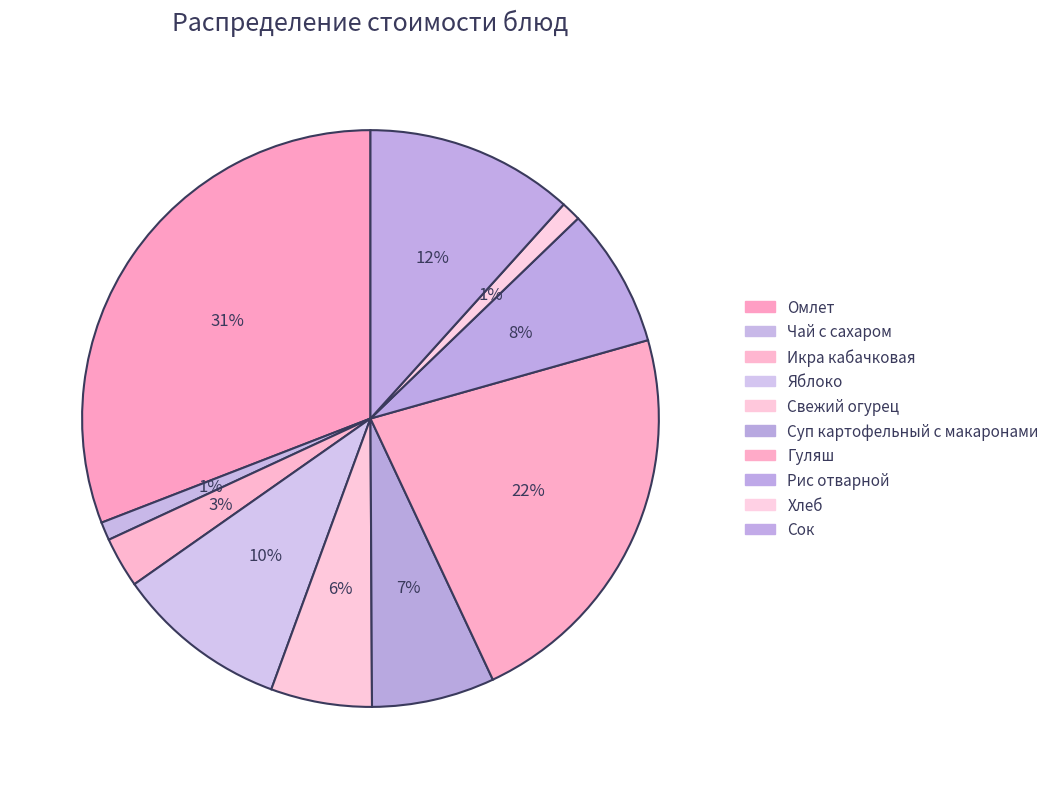

What is the smallest slice in the pie chart?

Чай с сахаром